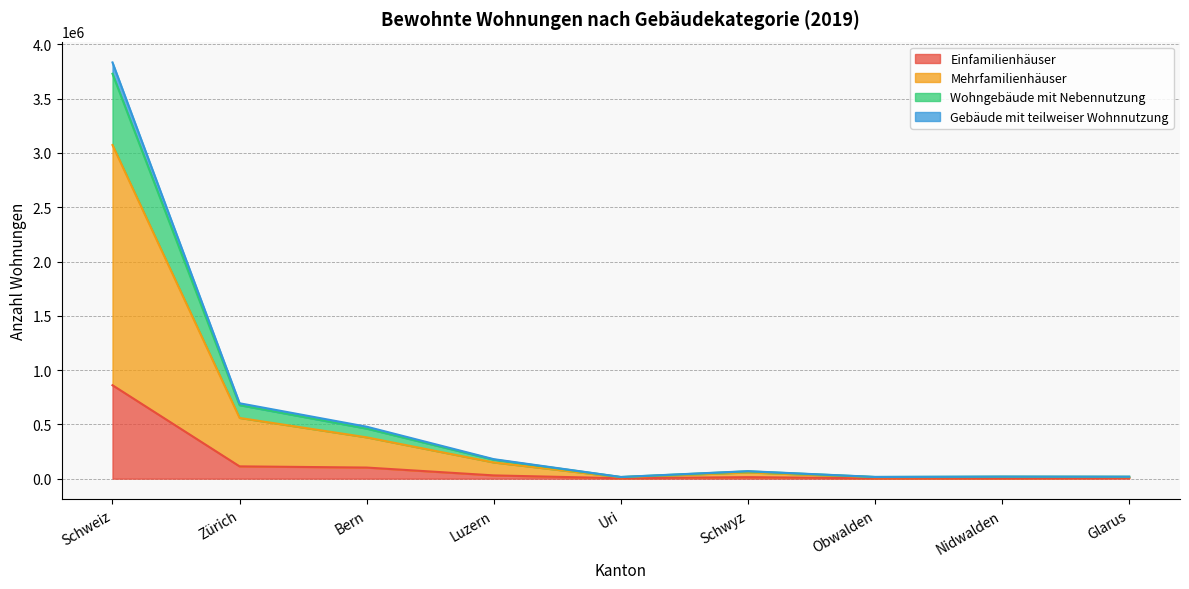

How many lines are shown in the chart?

4